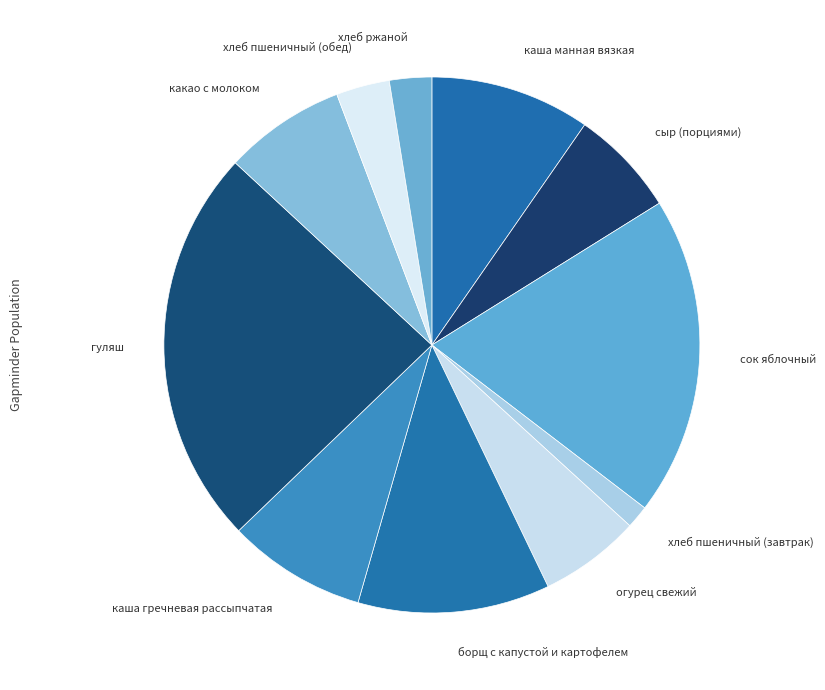

The каша гречневая рассыпчатая slice represents 8% of the pie. True or false?

True